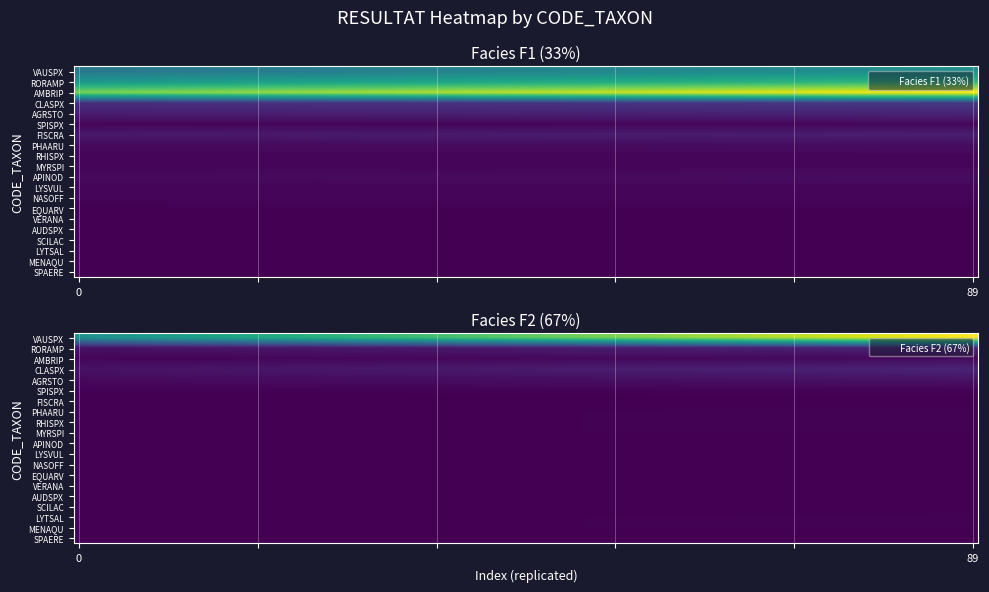

What is the sum of the RORAMP values at F2 and F1?

3.0